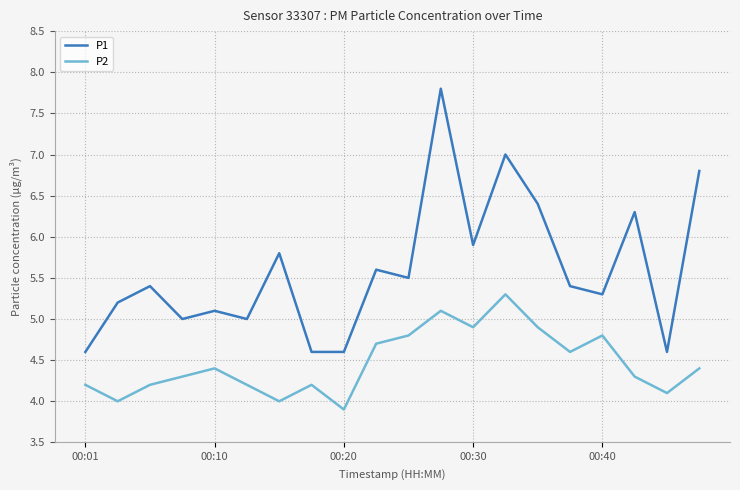

In P2, how many points are lower than both neighbors (excluding endpoints)?

6